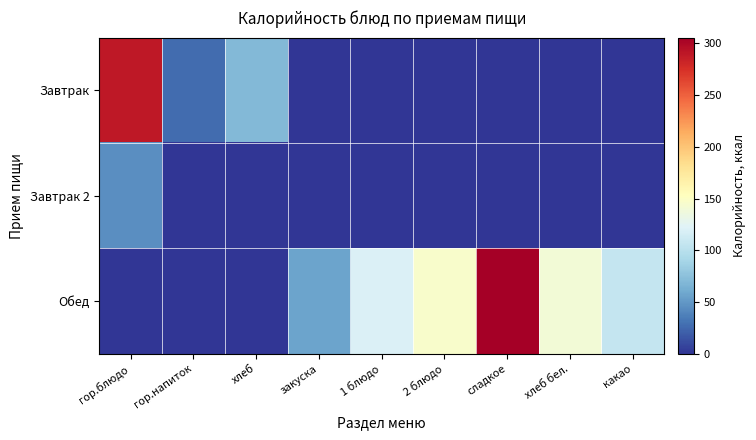

At how many categories does at least one series exceed 102?

6